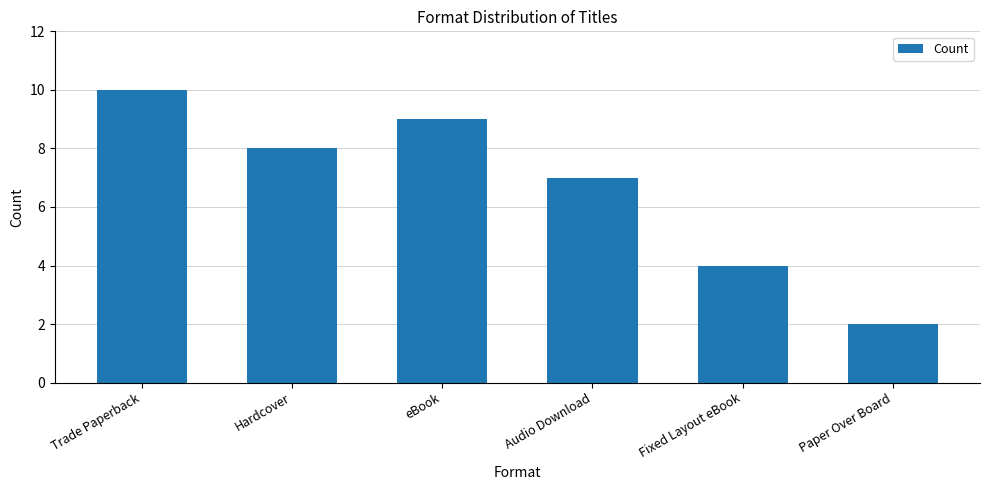

Rank the categories by value from lowest to highest.

Paper Over Board, Fixed Layout eBook, Audio Download, Hardcover, eBook, Trade Paperback